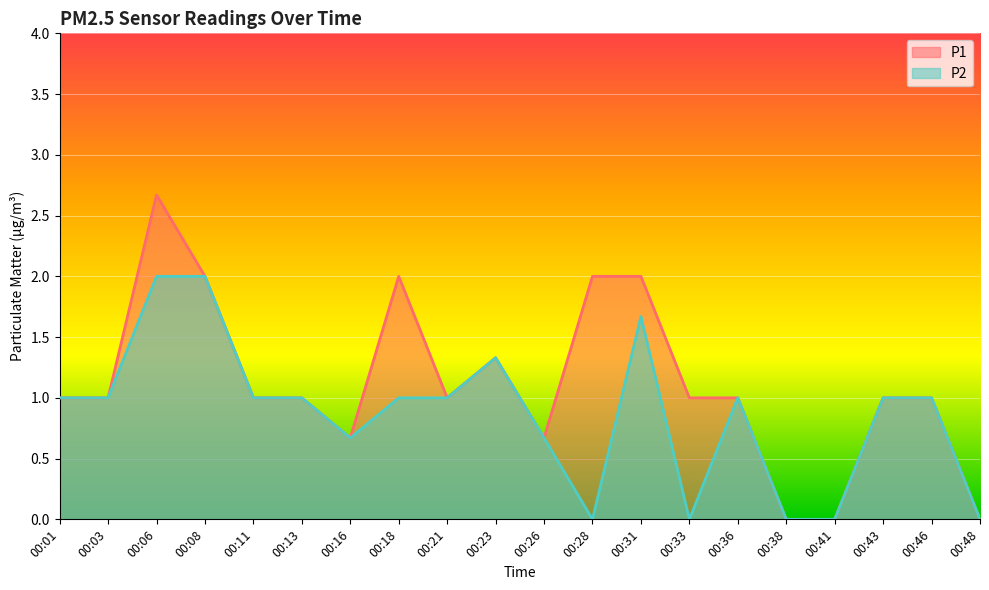

How many data points in P1 are less than 1?

5